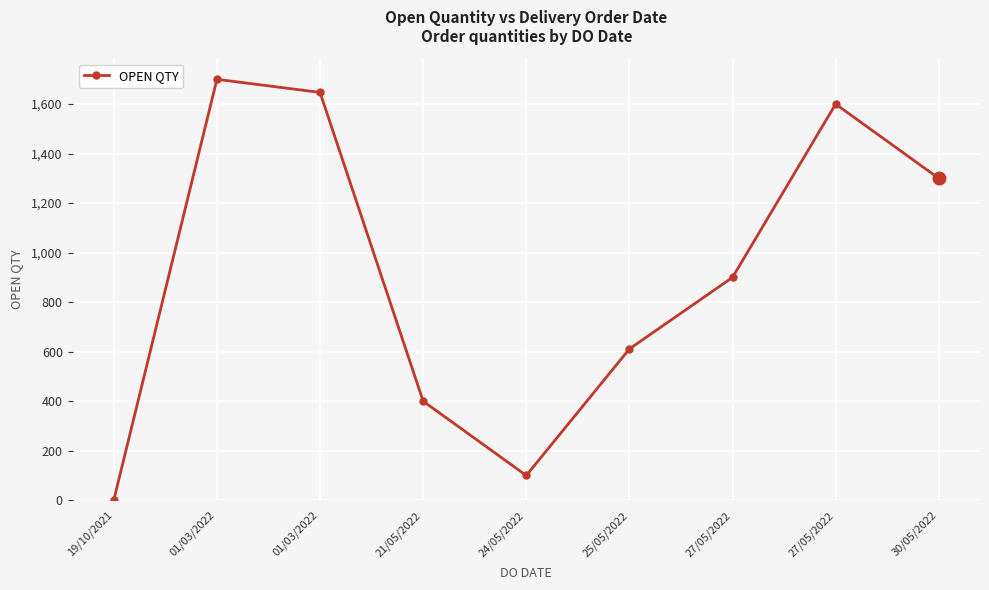

How many series are shown in this chart?

1